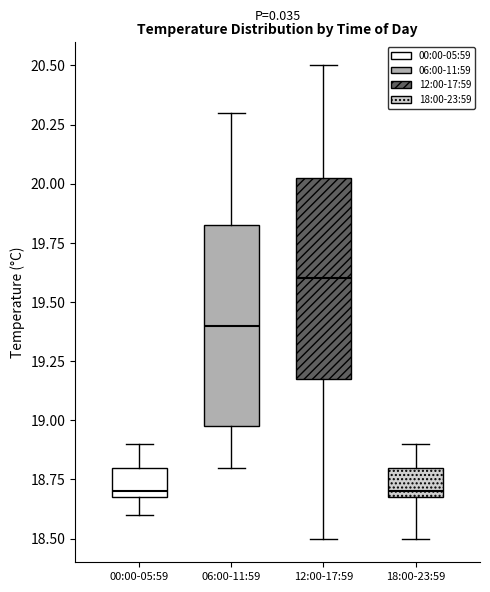

Reading left to right, read every box against the y-axis: the position of its median line, the range the box covers, and the ends of its whiskers. The values are not printed on the chart, so give them approximately, as read against the axis.

00:00-05:59: median 18.70 (just above the box's lower edge), box 18.70 to 18.80, whiskers 18.60 to 18.90
06:00-11:59: median 19.40, box 19.00 to 19.85, whiskers 18.80 to 20.30
12:00-17:59: median 19.60, box 19.20 to 20.05, whiskers 18.50 to 20.50
18:00-23:59: median 18.70 (just above the box's lower edge), box 18.70 to 18.80, whiskers 18.50 to 18.90